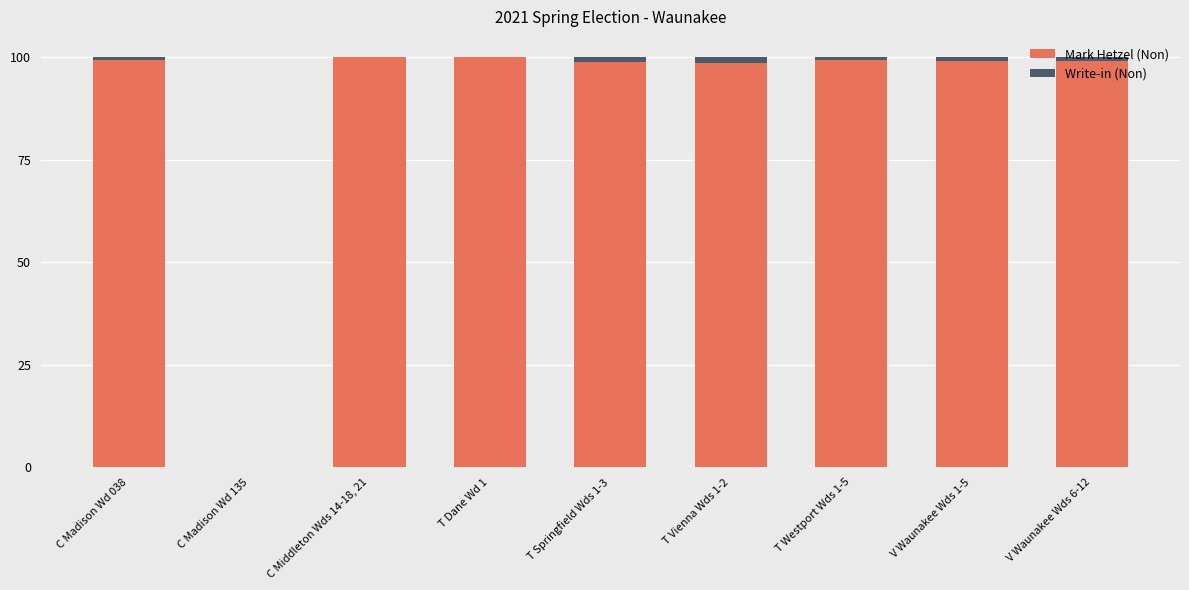

True or false: Mark Hetzel (Non) has a value of 57.5 at C Madison Wd 135.

False